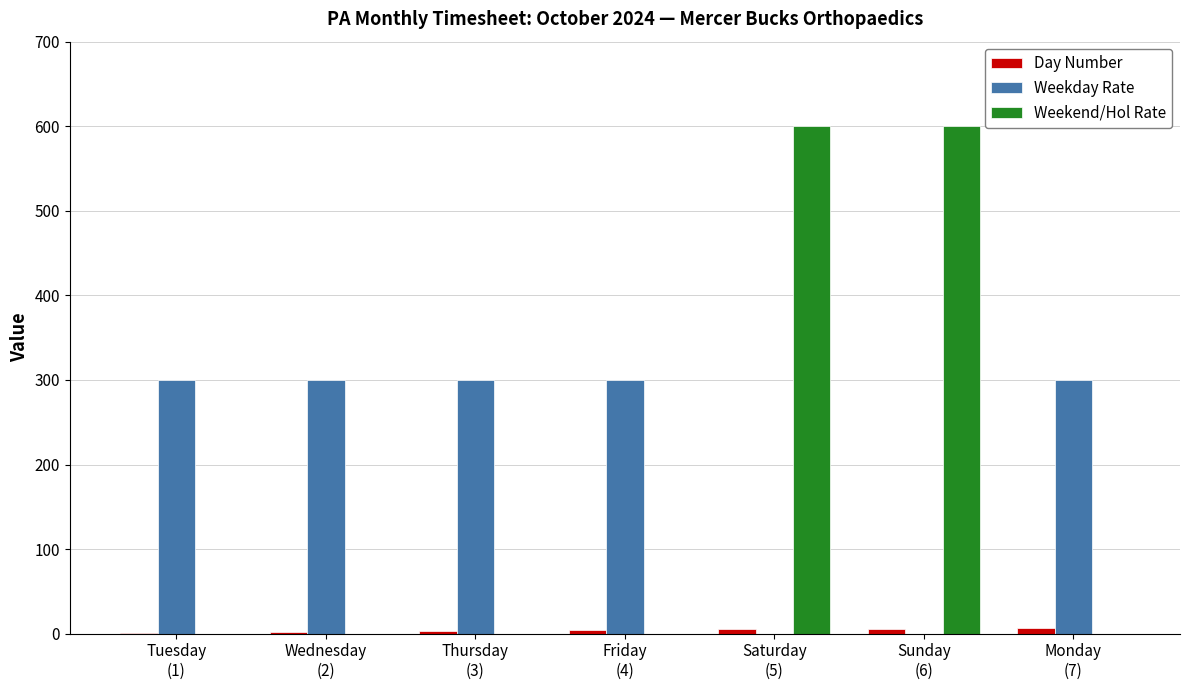

What is the greatest value displayed?

600